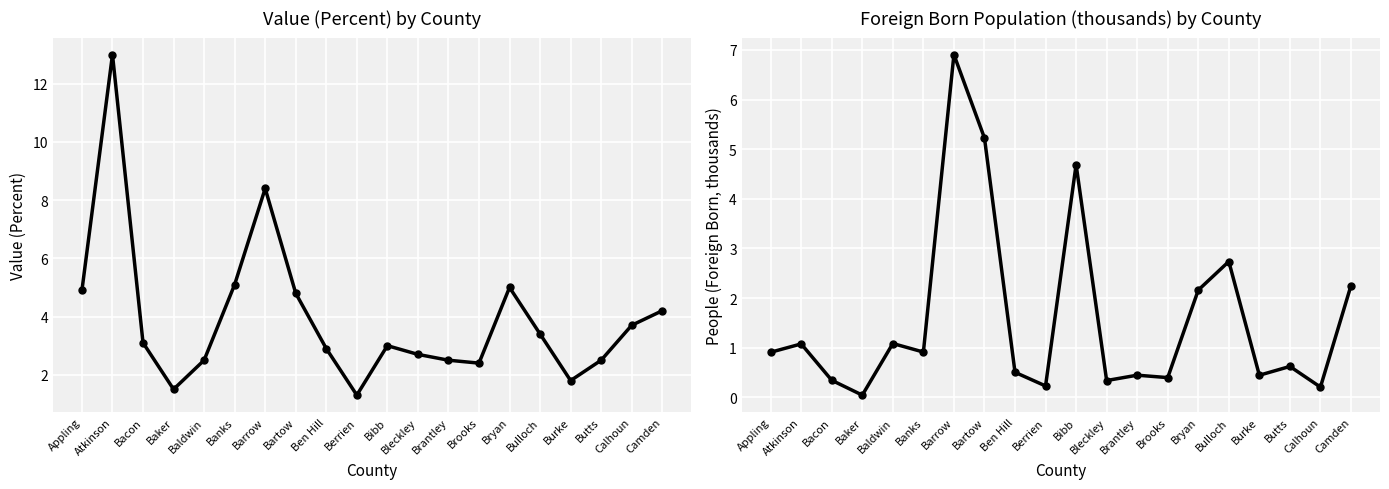

Rank the series at Bryan from highest to lowest value.

Value (Percent), People (Foreign Born, thousands)